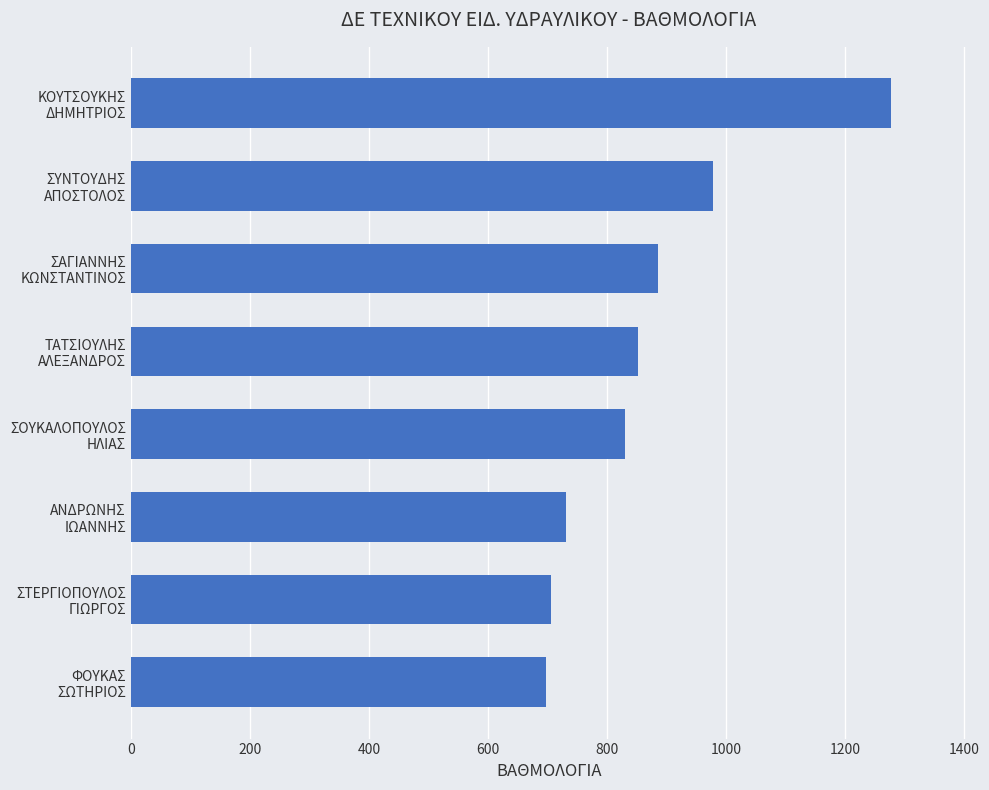

How many bars are there in total?

8